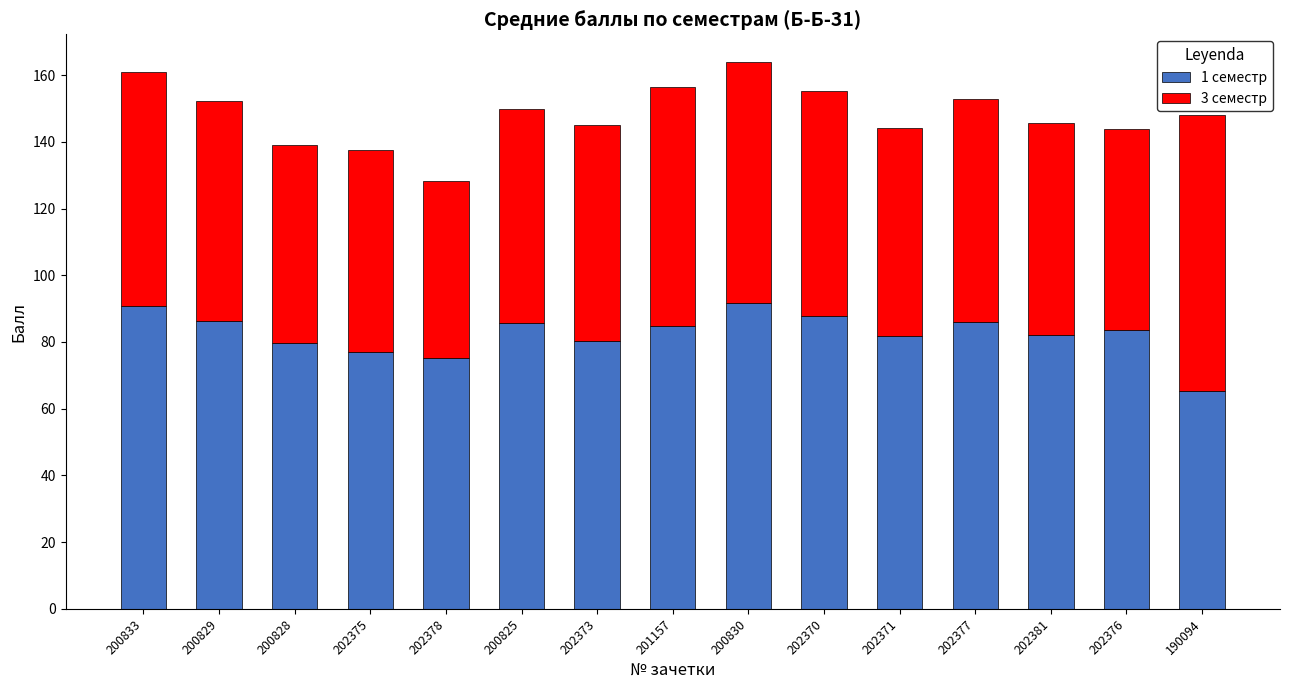

Are the bars horizontal?

No